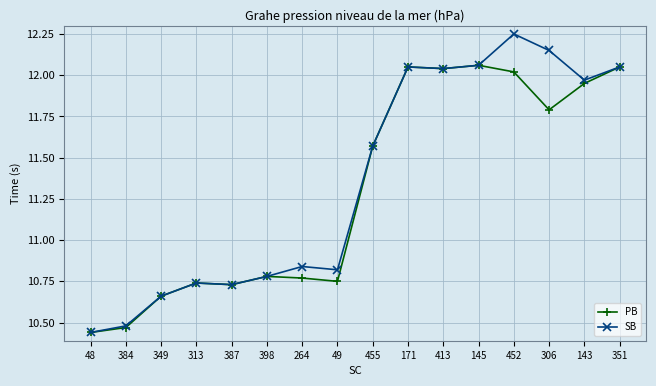

True or false: PB has more than 1 points higher than both neighbors.

True